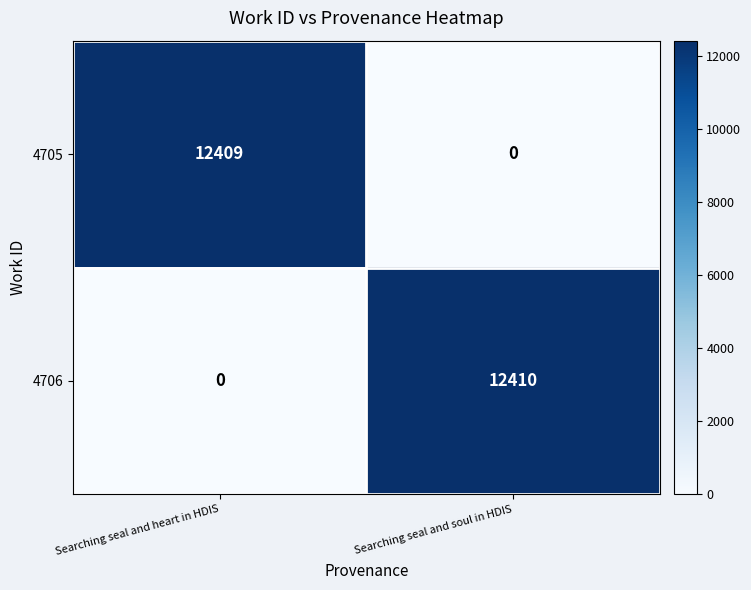

Read the 4705 value at Searching seal and heart in HDIS, to the nearest 50.

12400